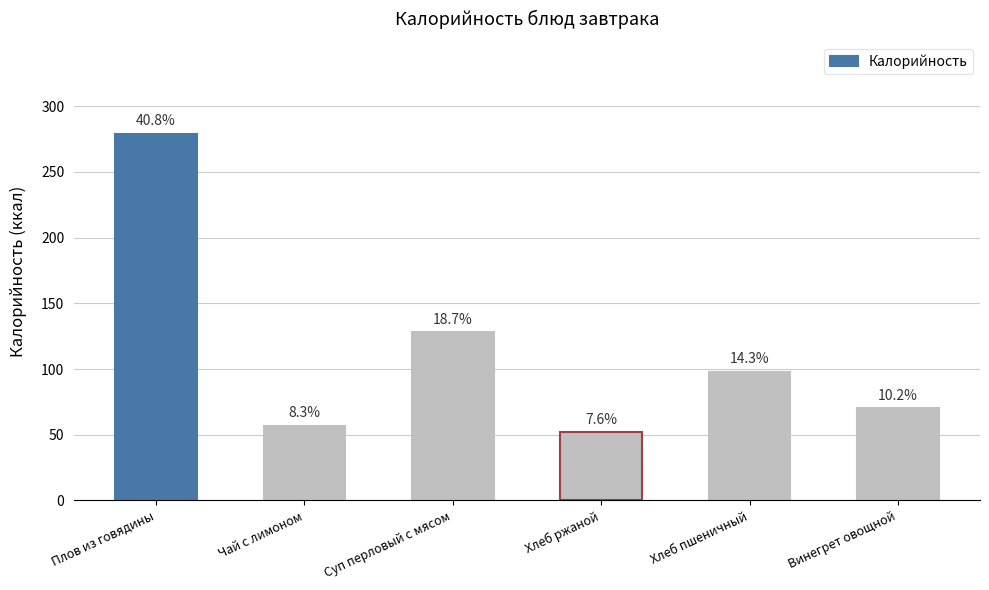

What is the sum of all values?

684